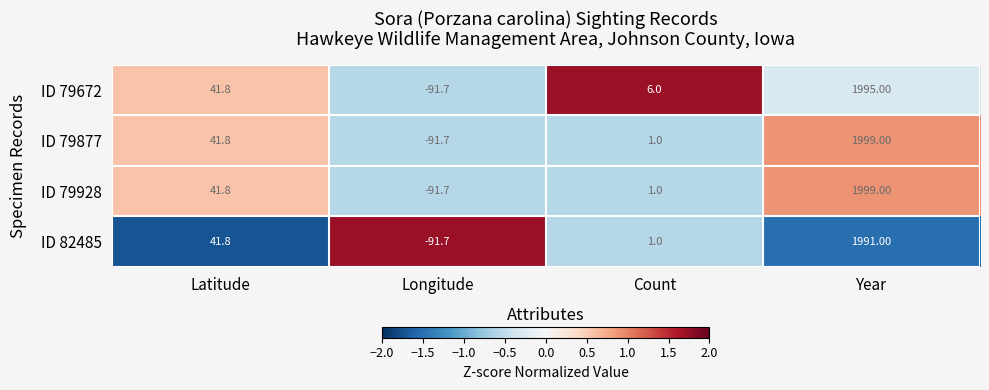

At which label does ID 79928 first exceed 41?

Latitude